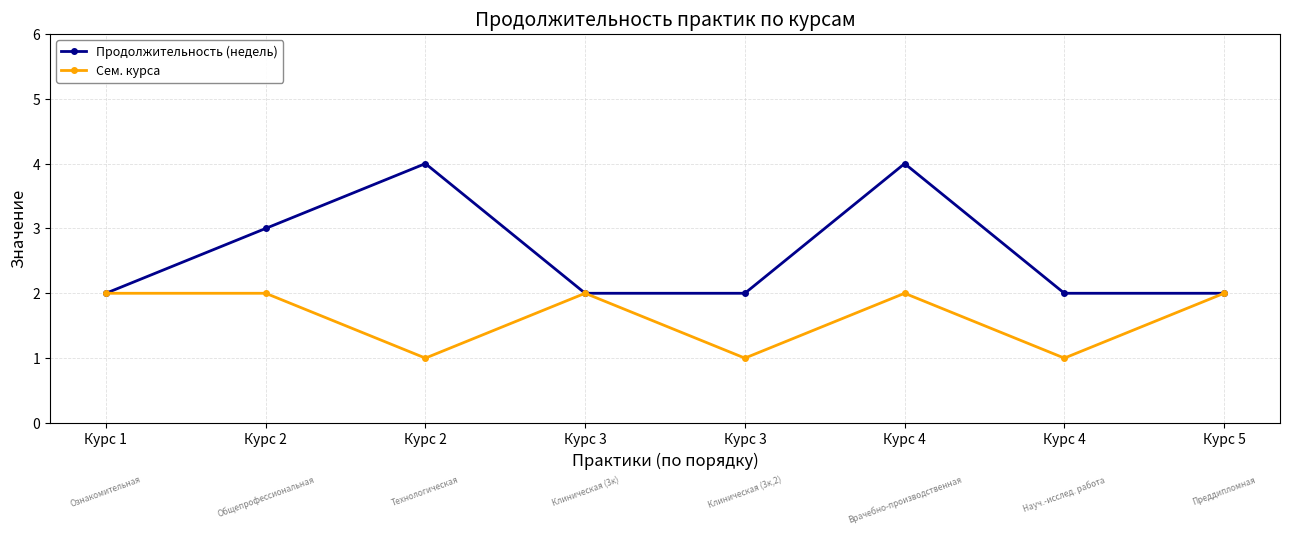

Is the value of Сем. курса at Курс 3 greater than the value of Продолжительность (недель) at Курс 4?

No